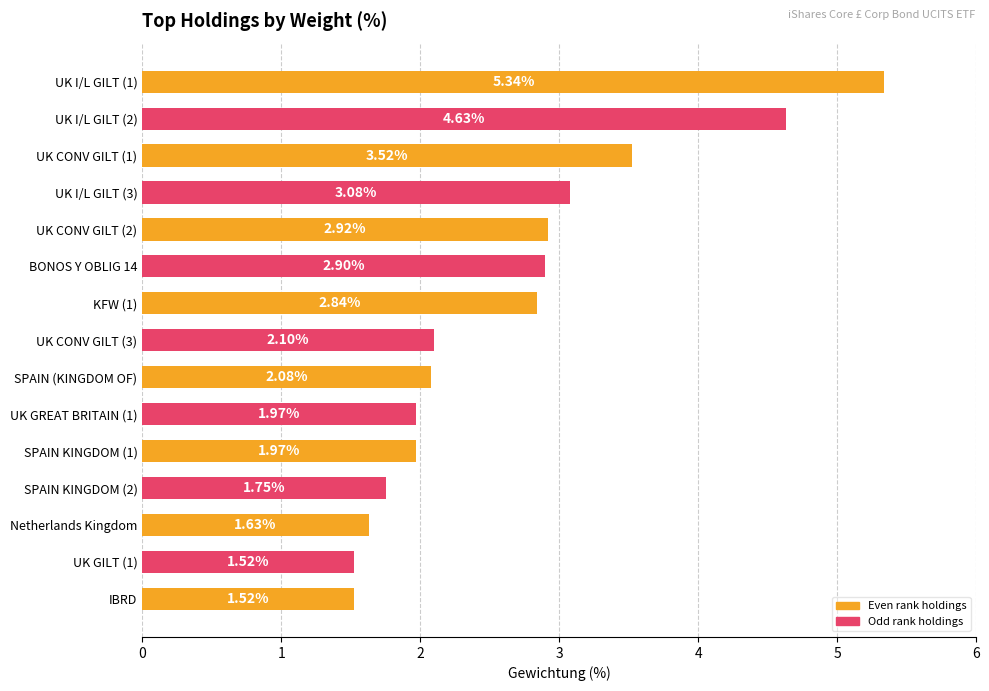

What is the average value?

2.7